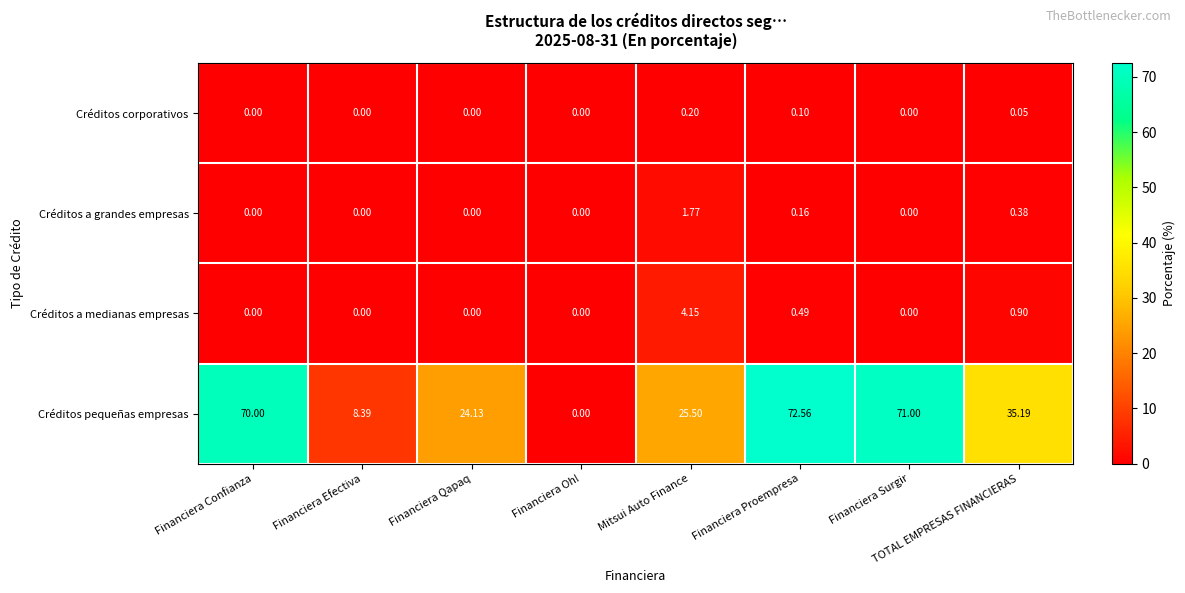

Between Financiera Oh! and Mitsui Auto Finance, which series saw the biggest shift?

Créditos pequeñas empresas